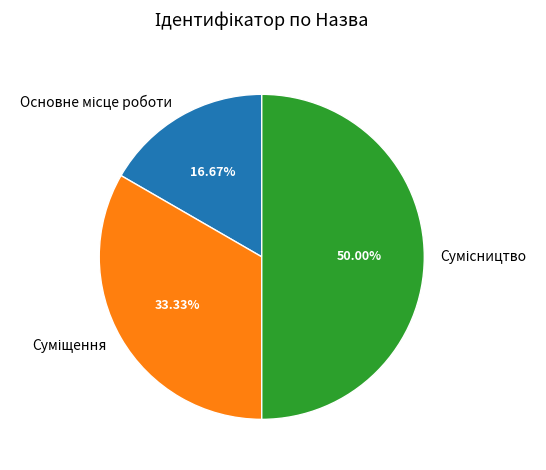

To the nearest percent, what is the average slice percentage?

33%